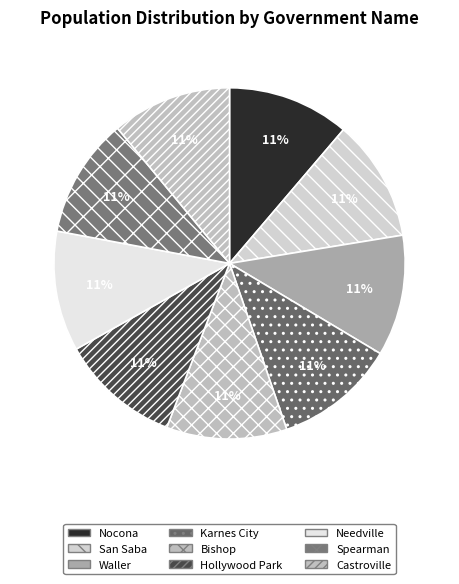

Which category has the biggest portion of the pie?

Nocona